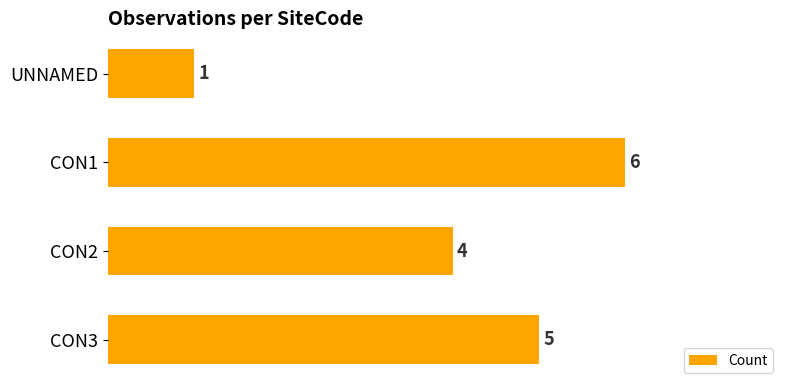

How many categories are shown in the chart?

4